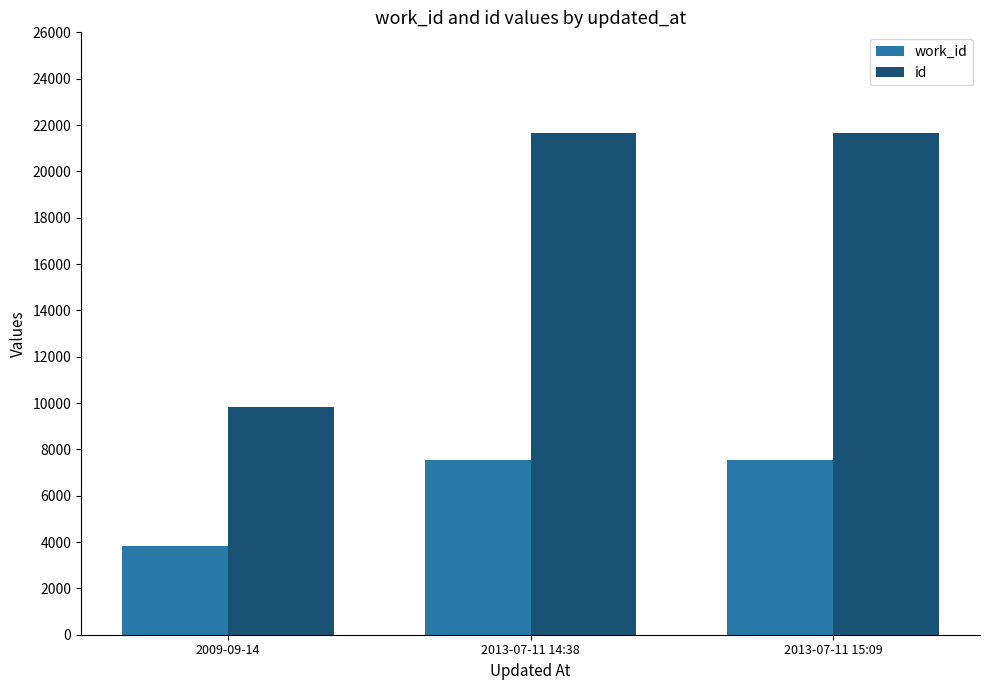

What is the minimum value shown in the chart?

3822